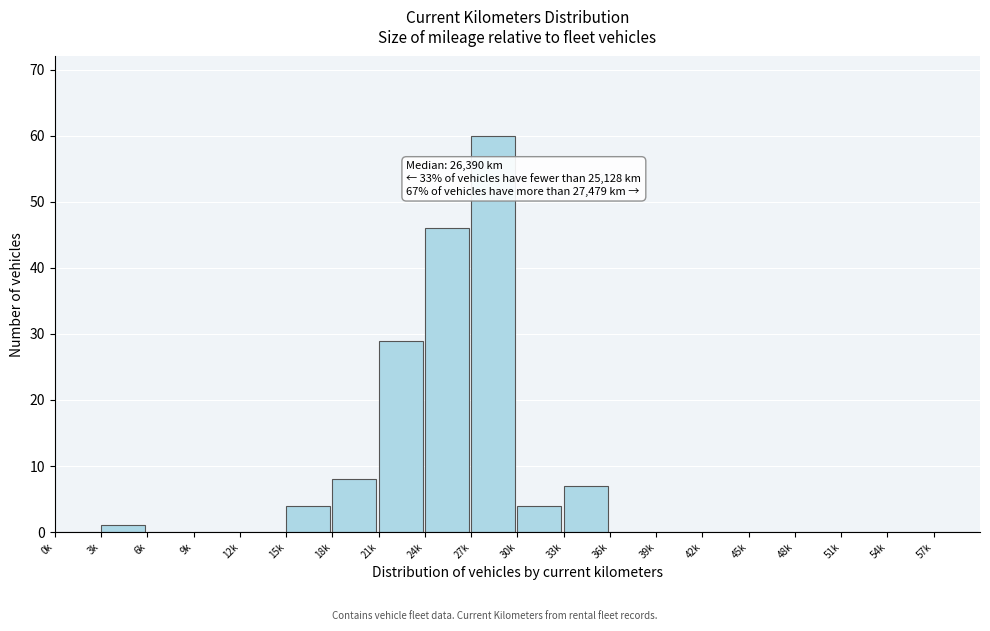

Reading right to left, transcribe all the data shown in this chart.

57k=0	54k=0	51k=0	48k=0	45k=0	42k=0	39k=0	36k=0	33k=7	30k=4	27k=60	24k=46	21k=29	18k=8	15k=4	12k=0	9k=0	6k=0	3k=1	0k=0